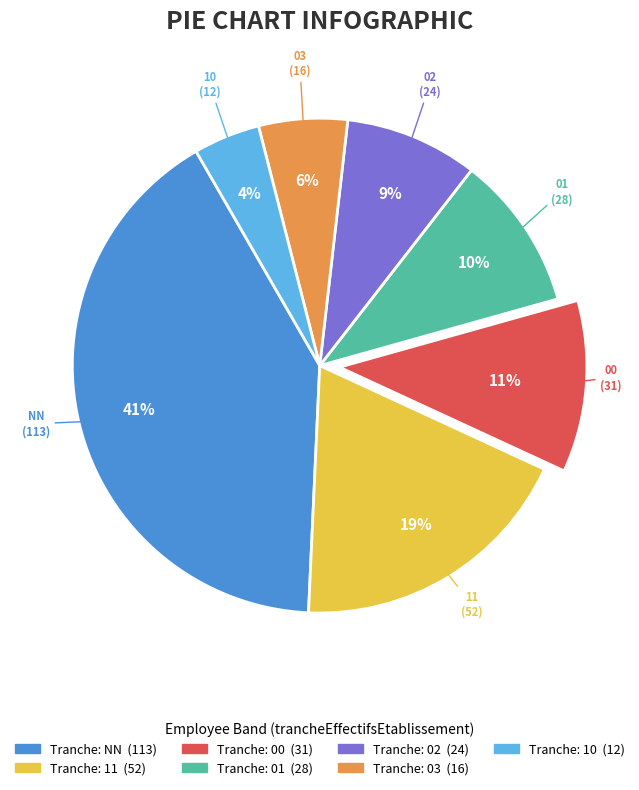

Is there a majority slice in this chart?

No